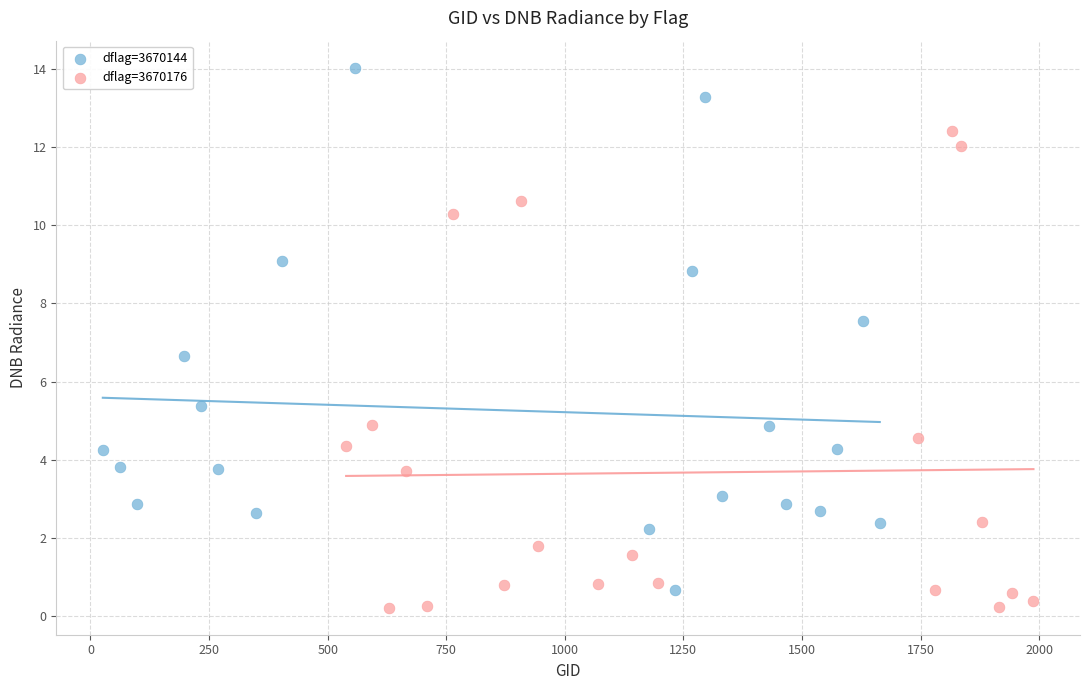

Which series has the widest spread of Y values?

dflag=3670144